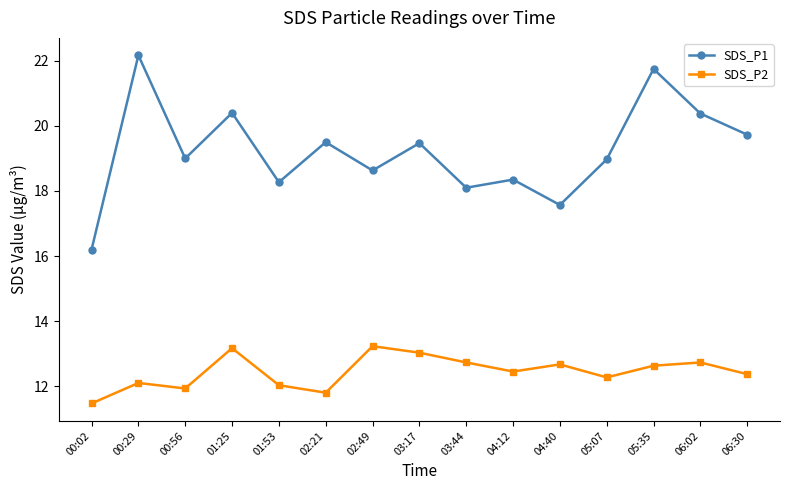

The SDS_P1 series shows 18.3 at 01:53. True or false?

True